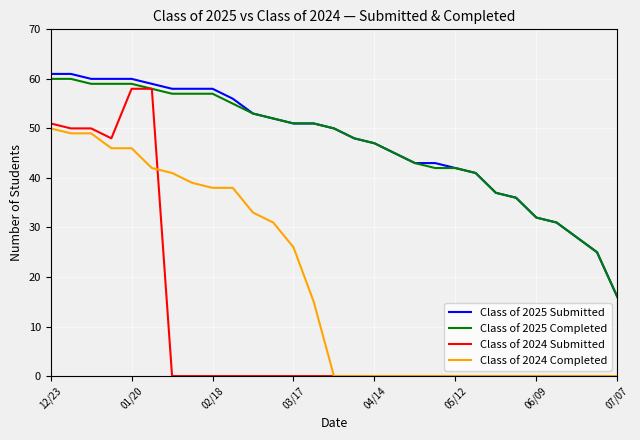

What is the lowest value of the Class of 2025 Submitted series?

16